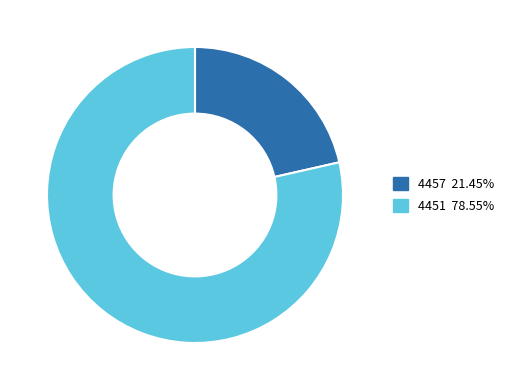

Which category has the biggest portion of the pie?

4451